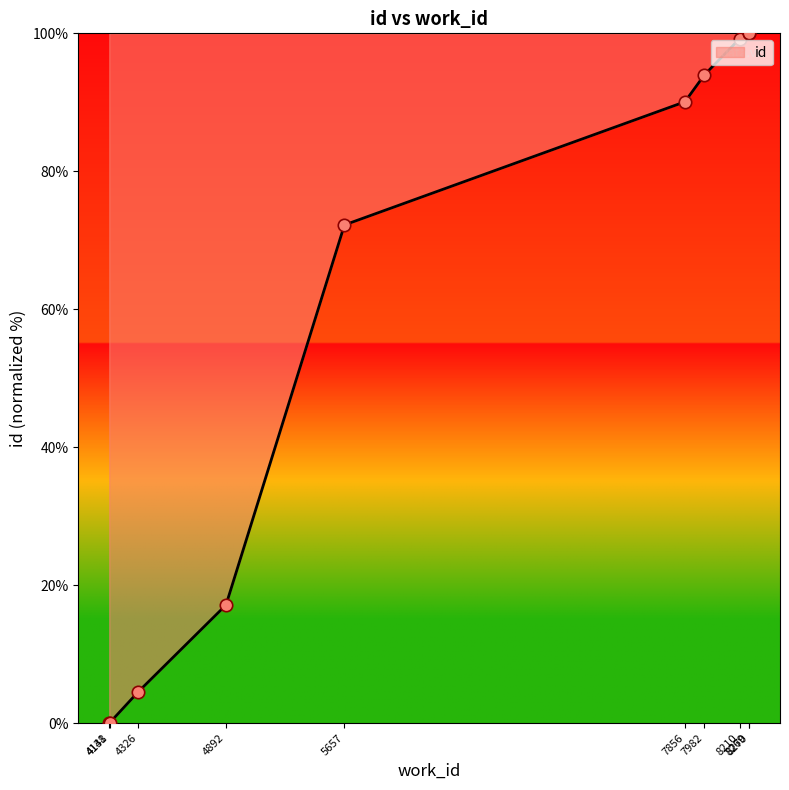

Which has a higher value, 8270 or 5657?

8270